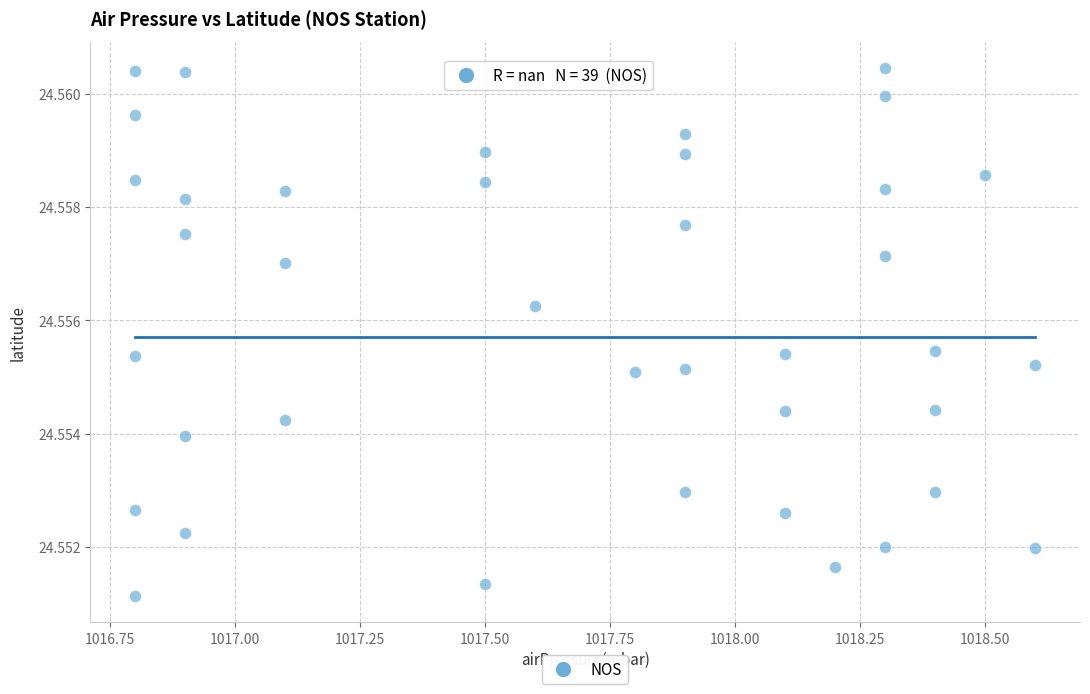

What is the range of X values (max minus min)?

1.8